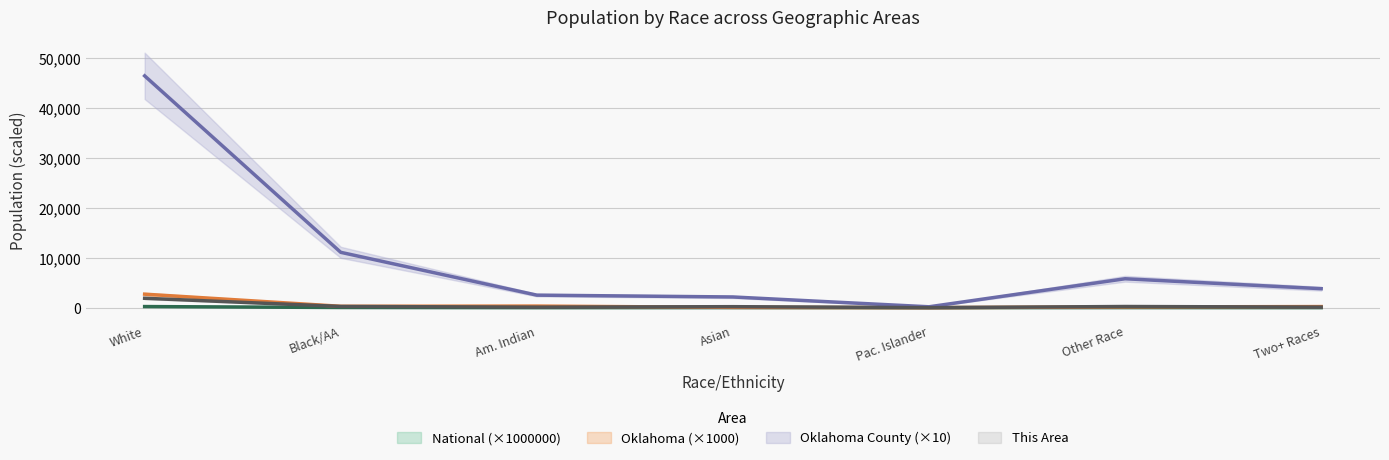

How many interior local peaks does the National series have?

2